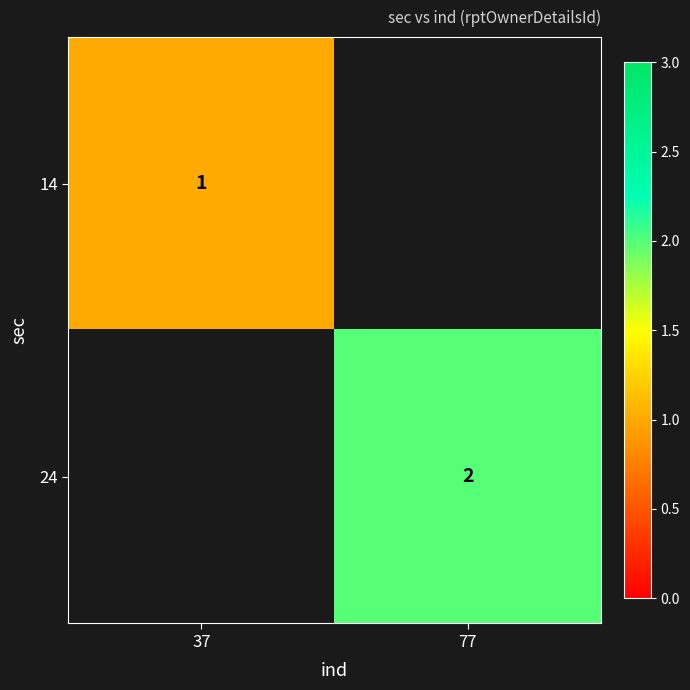

True or false: 14 has a value of 1 at 37.

True